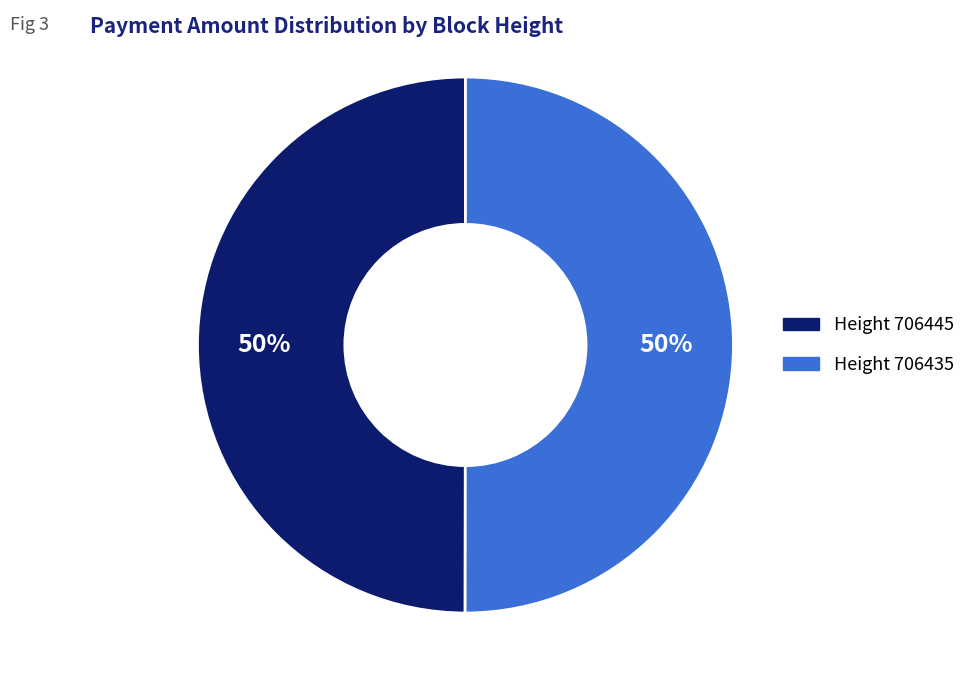

To the nearest percent, what is the average slice percentage?

50%